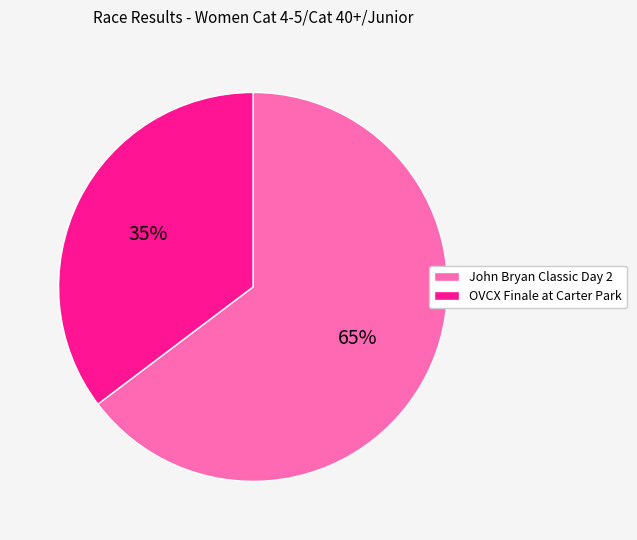

Which has a higher value, John Bryan Classic Day 2 or OVCX Finale at Carter Park?

John Bryan Classic Day 2